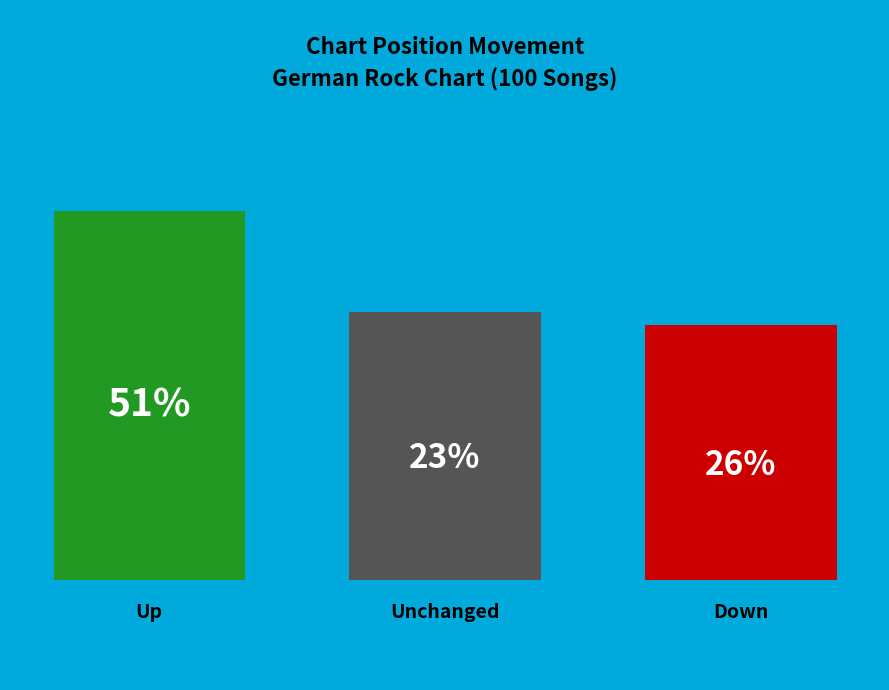

What is the largest slice in the pie chart?

up